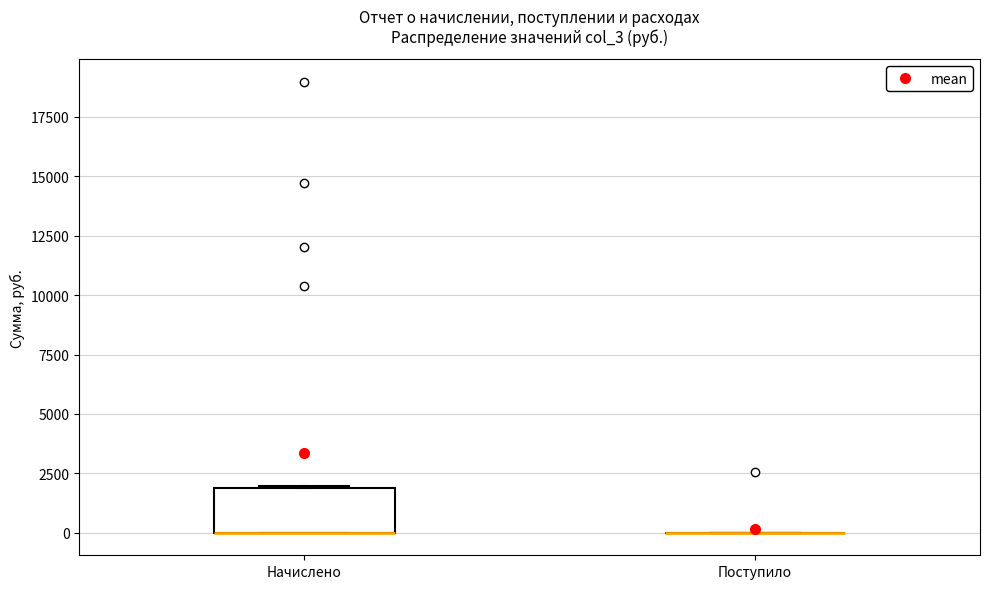

Reading left to right, read every box against the y-axis: the position of its median line, the range the box covers, and the ends of its whiskers. The values are not printed on the chart, so give them approximately, as read against the axis.

Начислено: median 0 (drawn on the box's lower edge), box 0 to 2000, whiskers 0 to 2000
Поступило: box collapsed to a line at 0, whiskers 0 to 0